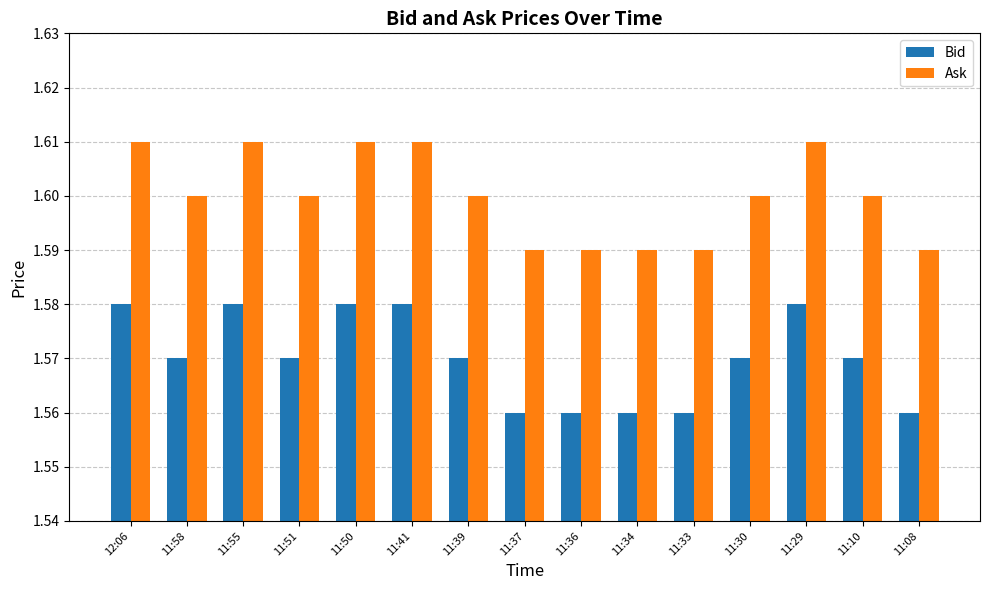

Is the value of Bid at 11:34 greater than the value of Ask at 11:30?

No